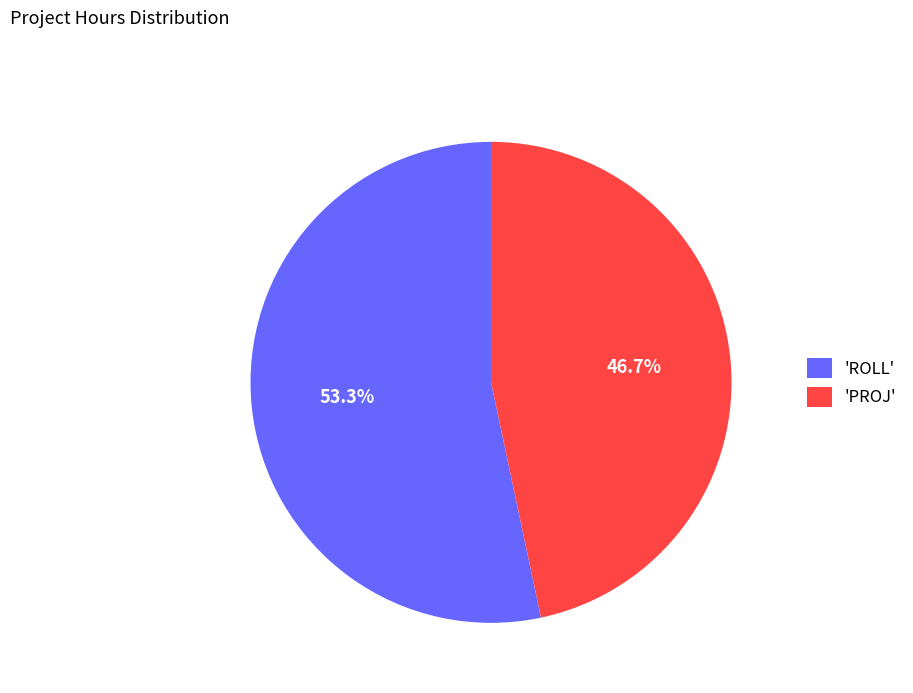

How many segments does this pie chart have?

2